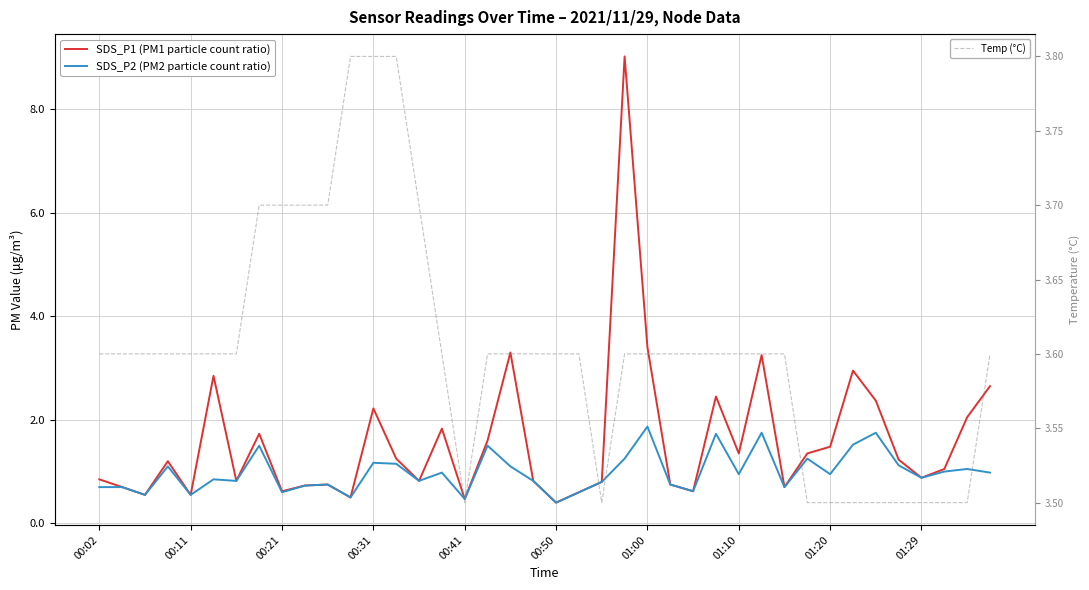

The SDS_P1 (PM1 particle count ratio) series shows 5.9 at 01:00. True or false?

False